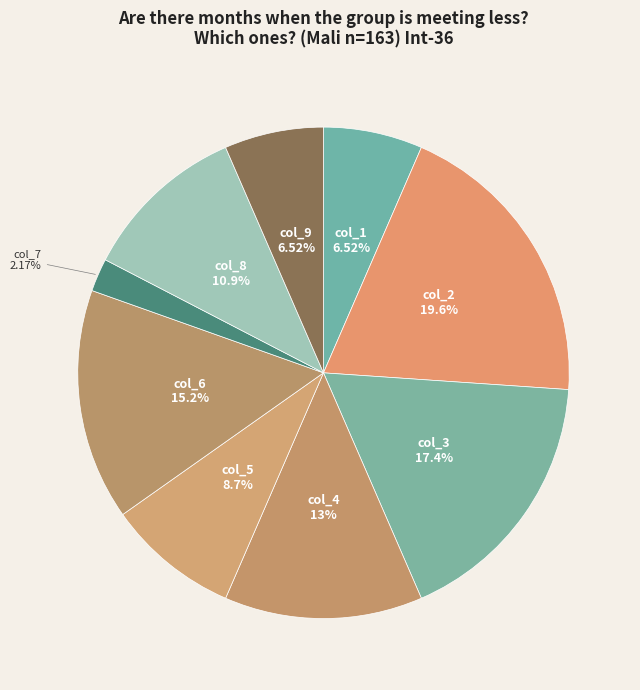

Count the number of slices in the pie.

9